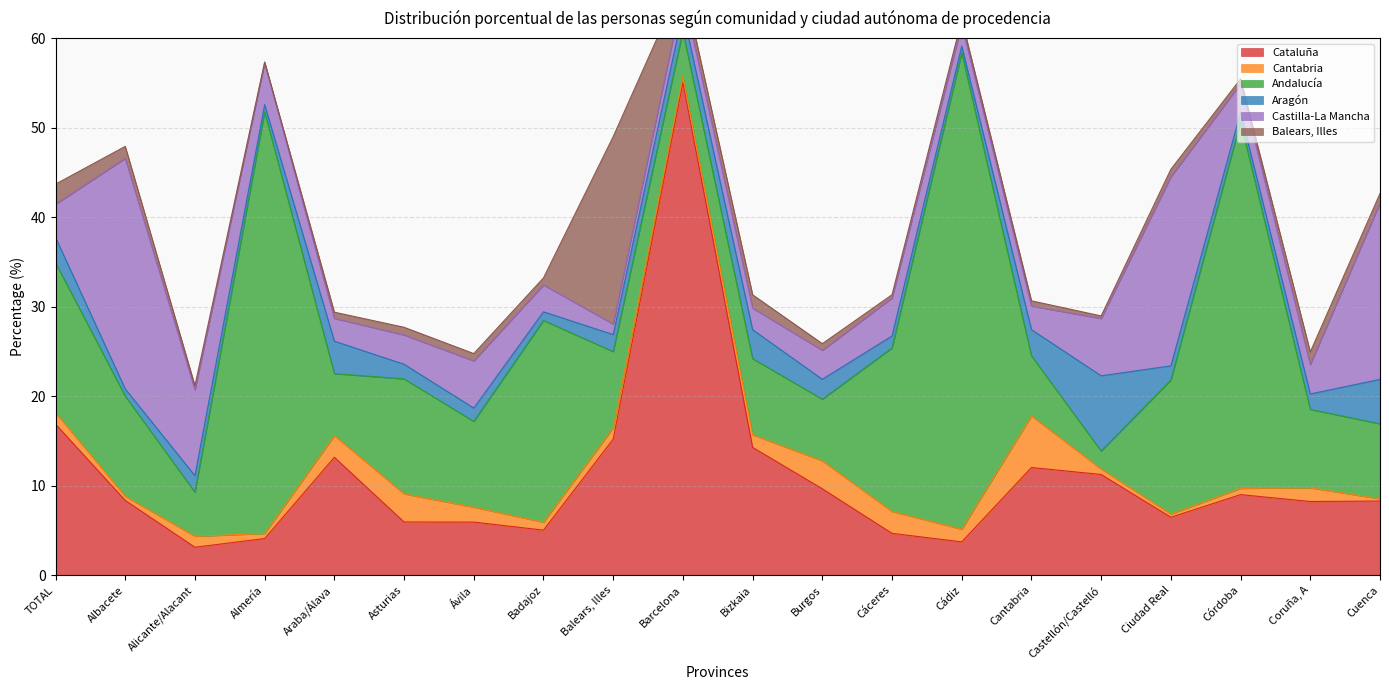

Which category has the highest value across all series?

Barcelona